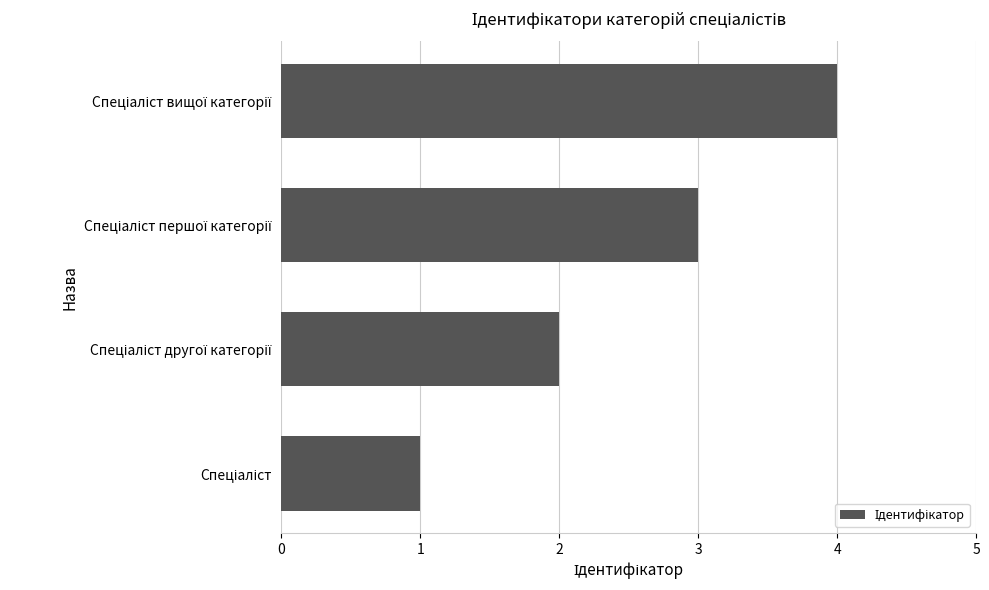

What is the difference between the maximum and minimum values?

3